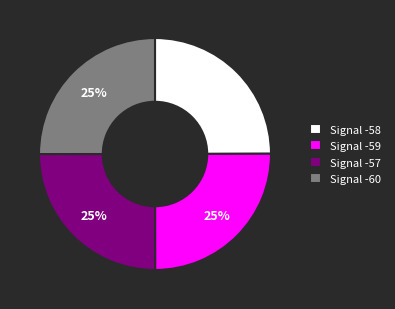

True or false: Signal -60 accounts for 19% of the total.

False